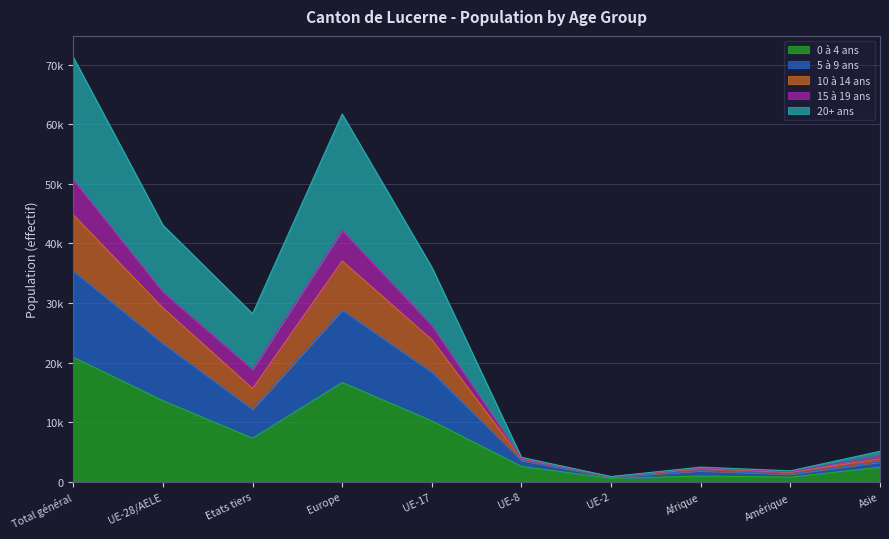

Does the chart have visible grid lines?

Yes